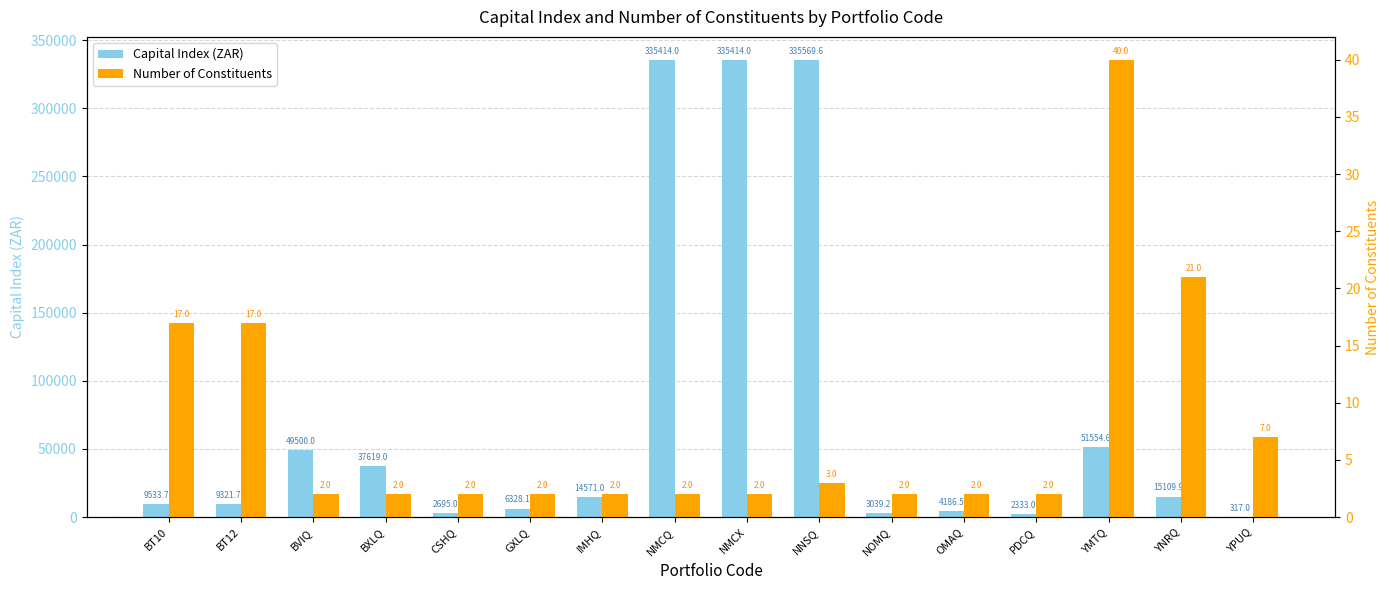

What is the smallest value displayed?

2.0